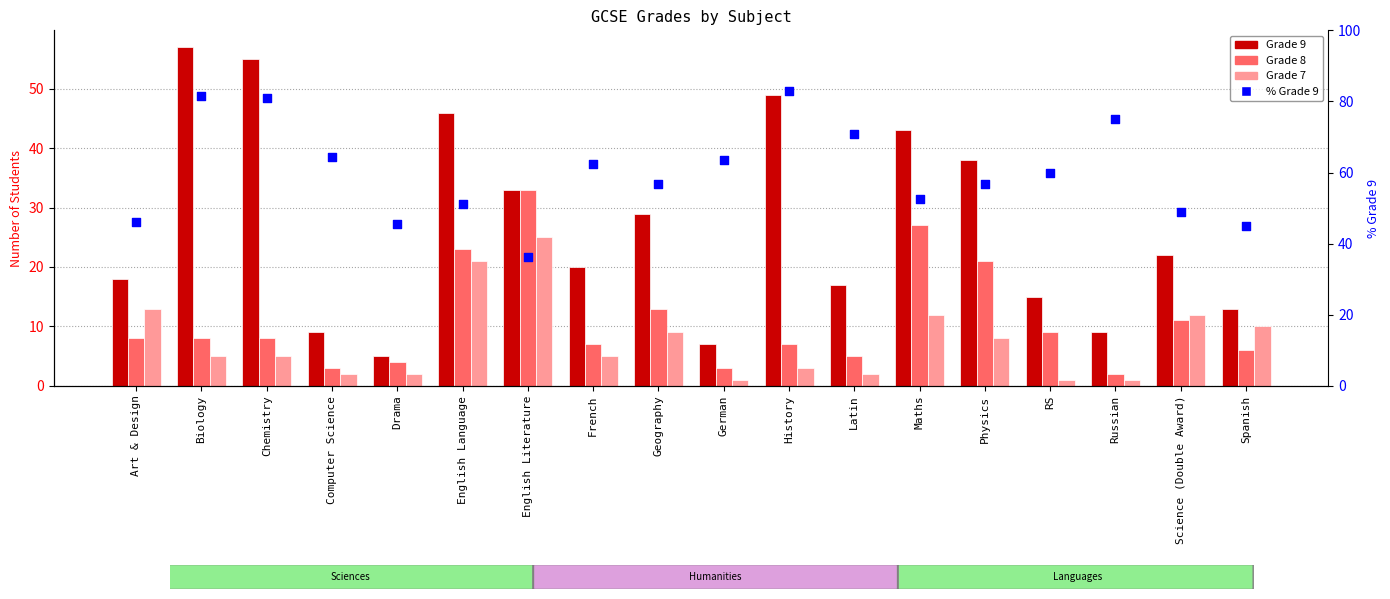

Which series has the largest Y range (max minus min)?

Grade 9